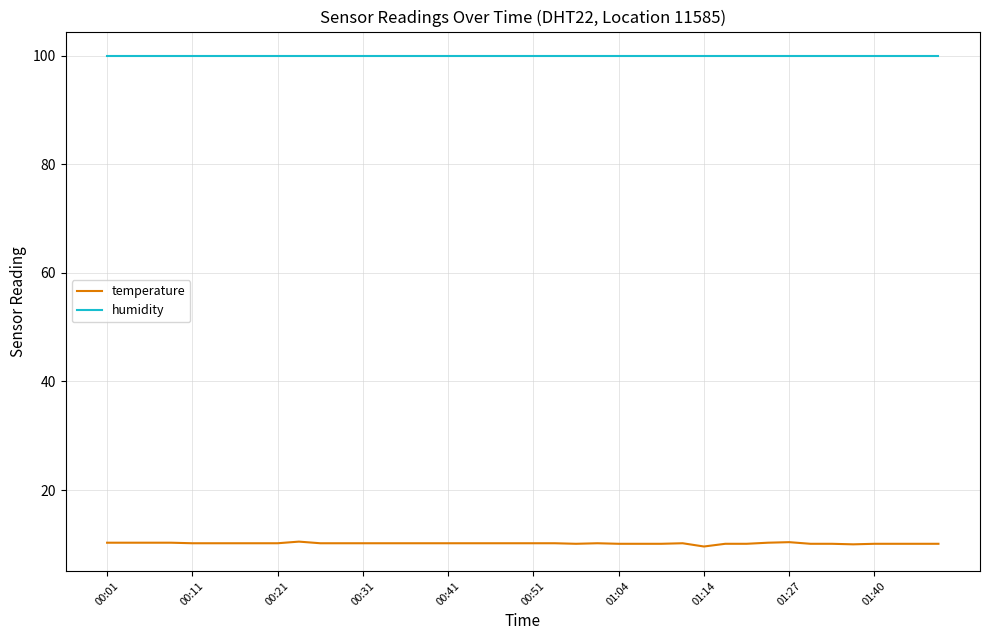

True or false: temperature and humidity cross at least once.

False